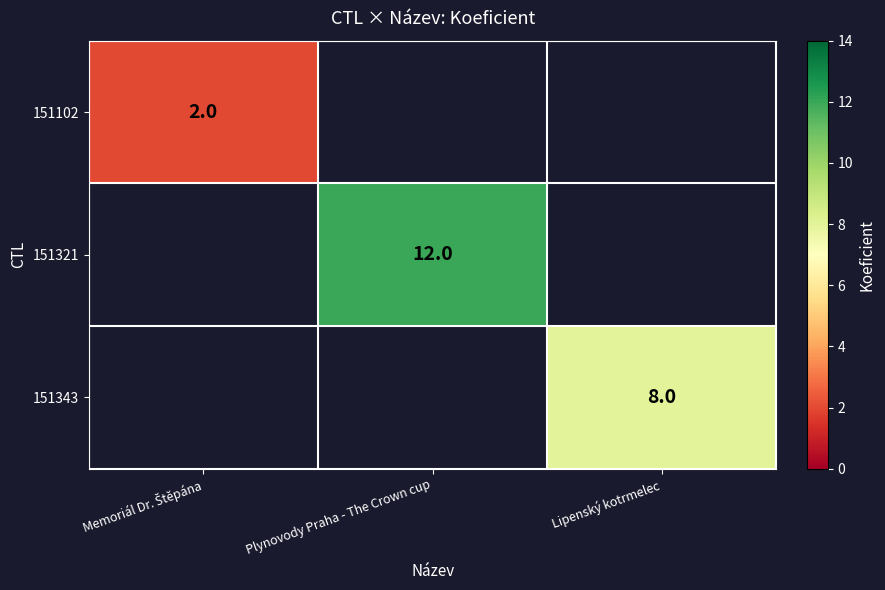

How many series are shown in this chart?

3